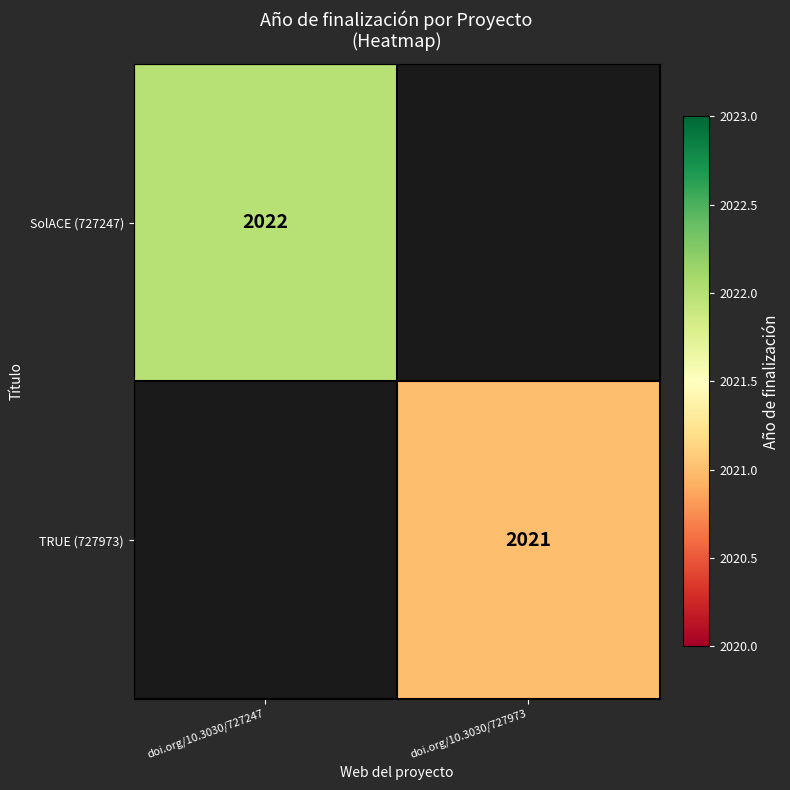

True or false: TRUE (727973) has a value of 2676 at doi.org/10.3030/727973.

False